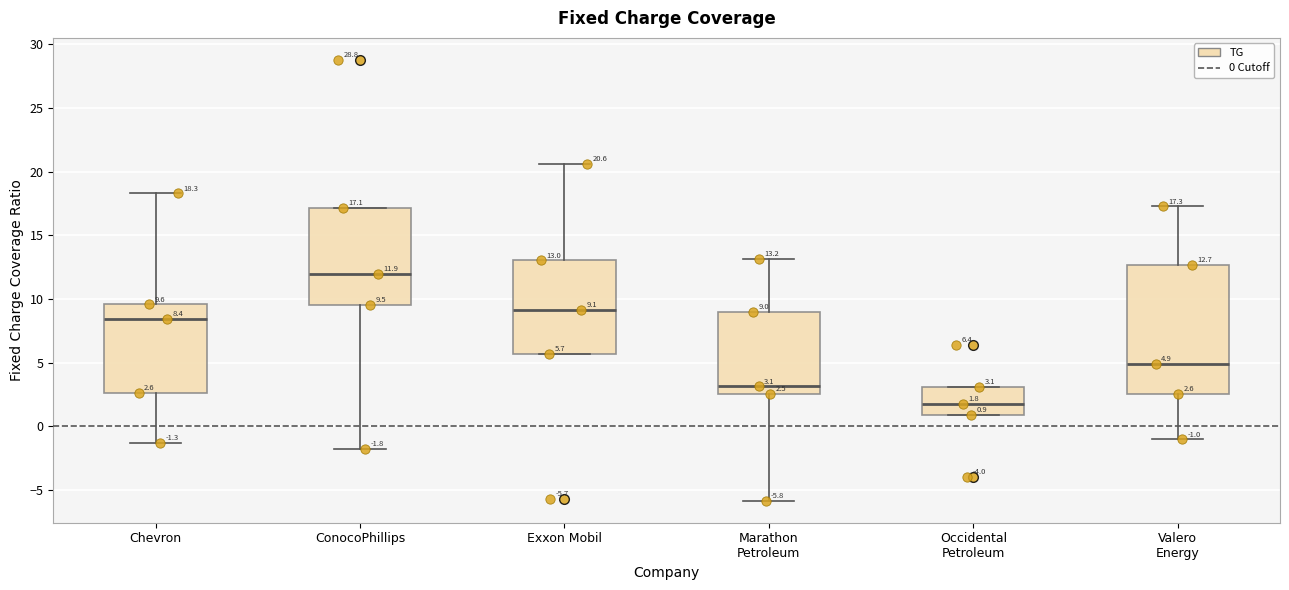

Which box's median line is the highest?

ConocoPhillips